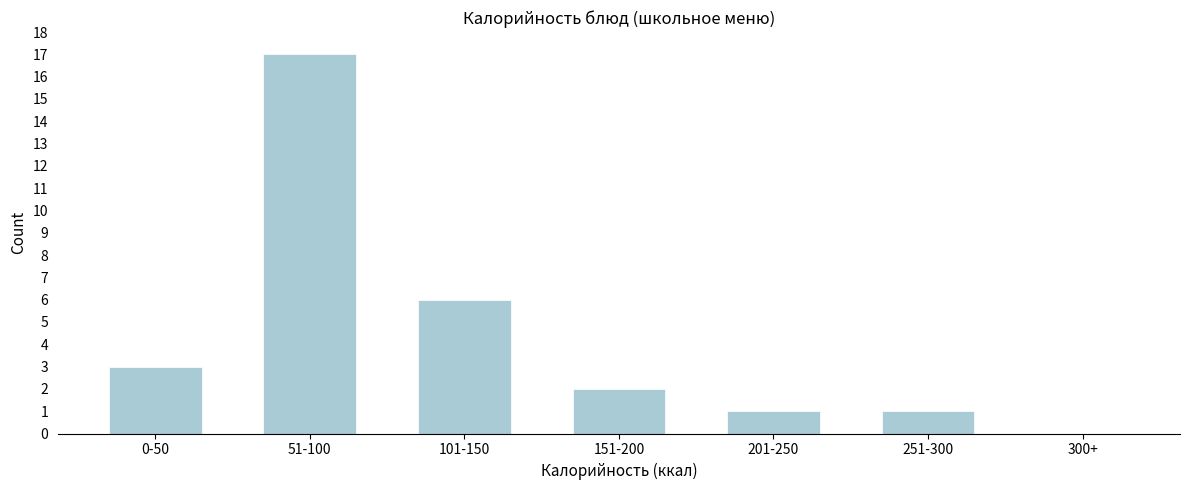

Reading left to right, what are all the values shown in this chart?

0-50=3	51-100=17	101-150=6	151-200=2	201-250=1	251-300=1	300+=0